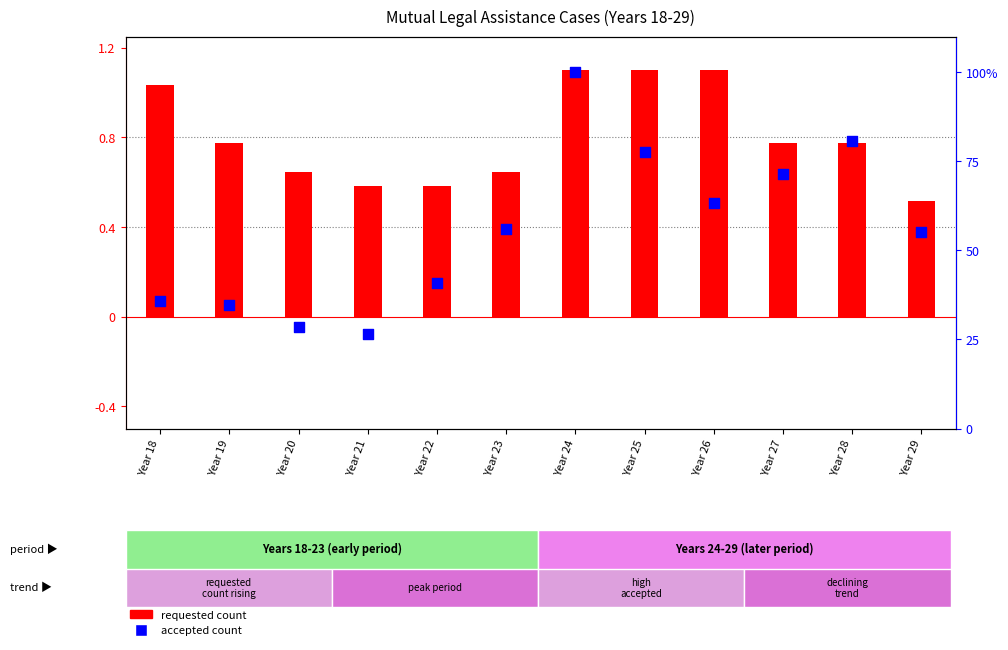

Which series reaches the minimum Y coordinate?

requested count